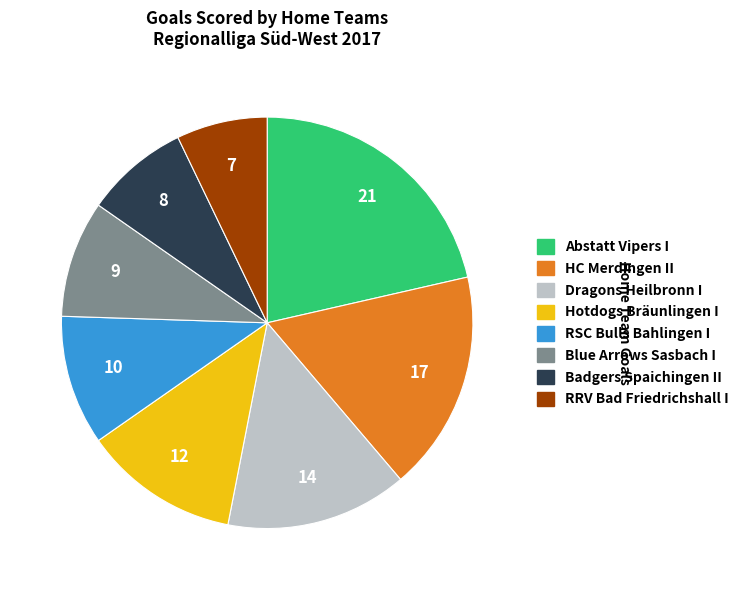

Rank the categories by value from lowest to highest.

RRV Bad Friedrichshall I, Badgers Spaichingen II, Blue Arrows Sasbach I, RSC Bulls Bahlingen I, Hotdogs Bräunlingen I, Dragons Heilbronn I, HC Merdingen II, Abstatt Vipers I